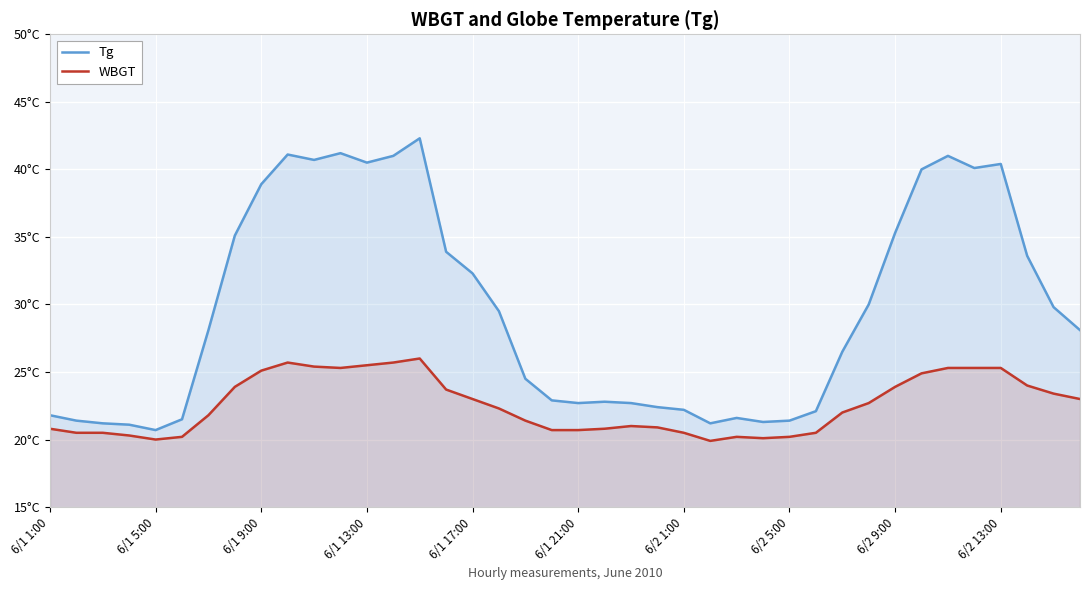

How many values in the WBGT series are below 22?

19